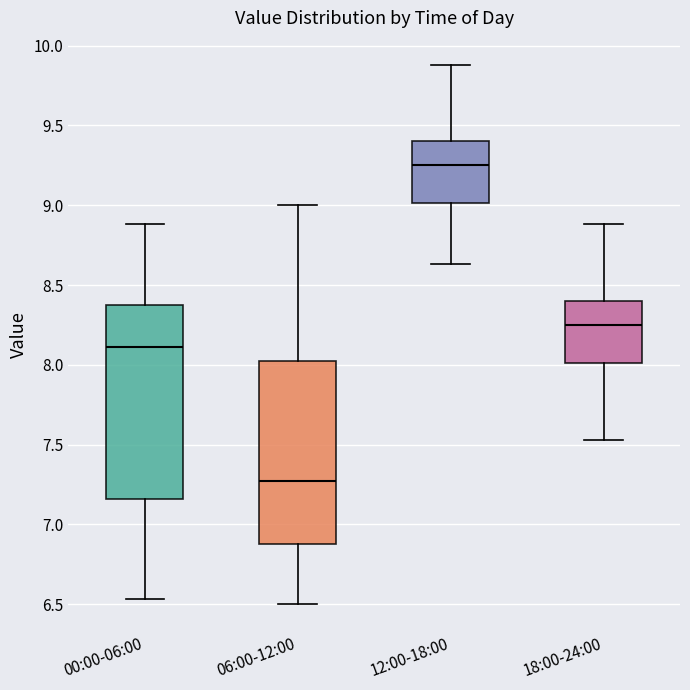

Reading left to right, read every box against the y-axis: the position of its median line, the range the box covers, and the ends of its whiskers. The values are not printed on the chart, so give them approximately, as read against the axis.

00:00-06:00: median 8.10, box 7.15 to 8.35, whiskers 6.55 to 8.90
06:00-12:00: median 7.30, box 6.90 to 8.05, whiskers 6.50 to 9.00
12:00-18:00: median 9.25, box 9.00 to 9.40, whiskers 8.65 to 9.90
18:00-24:00: median 8.25, box 8.00 to 8.40, whiskers 7.55 to 8.90